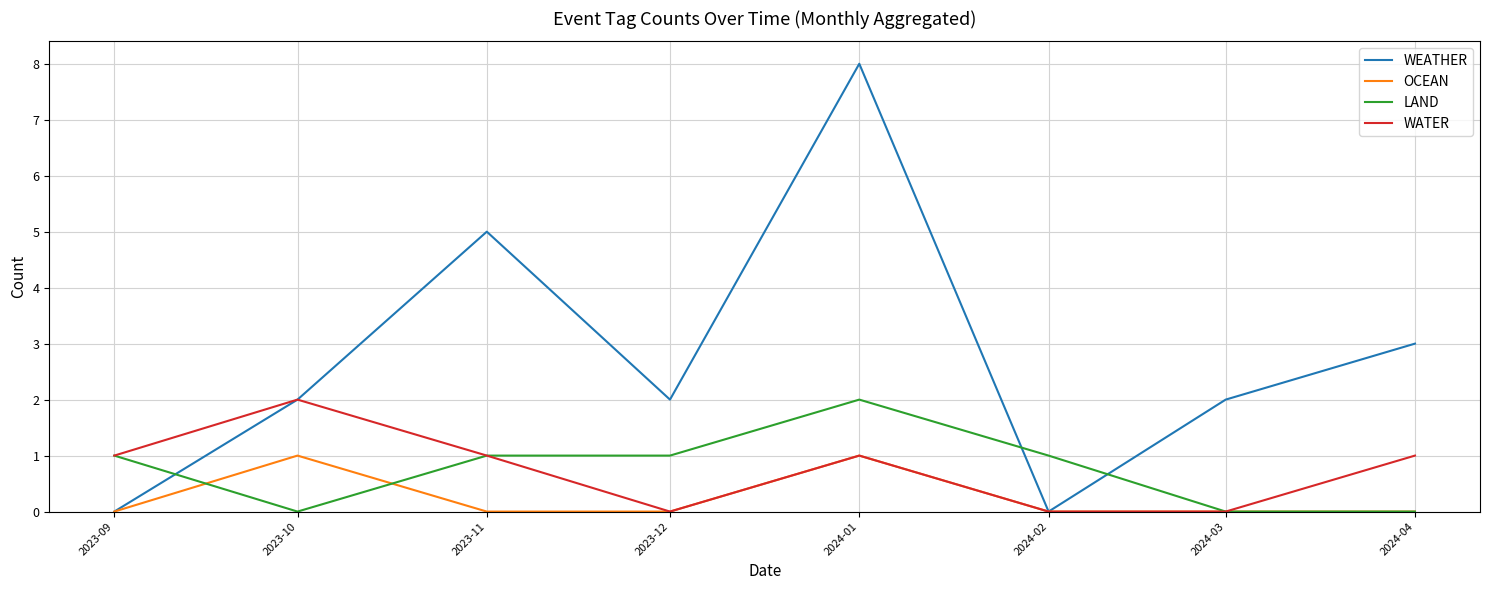

What position from the left is 2024-03?

7